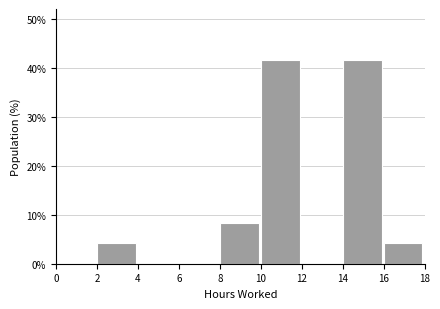

Reading left to right, list every bar in this chart as the range it spans on the x-axis followed by its height. The values are not printed on the chart, so give them approximately, as read against the axis.

0 to 2: 0
2 to 4: 4
4 to 6: 0
6 to 8: 0
8 to 10: 8
10 to 12: 42
12 to 14: 0
14 to 16: 42
16 to 18: 4